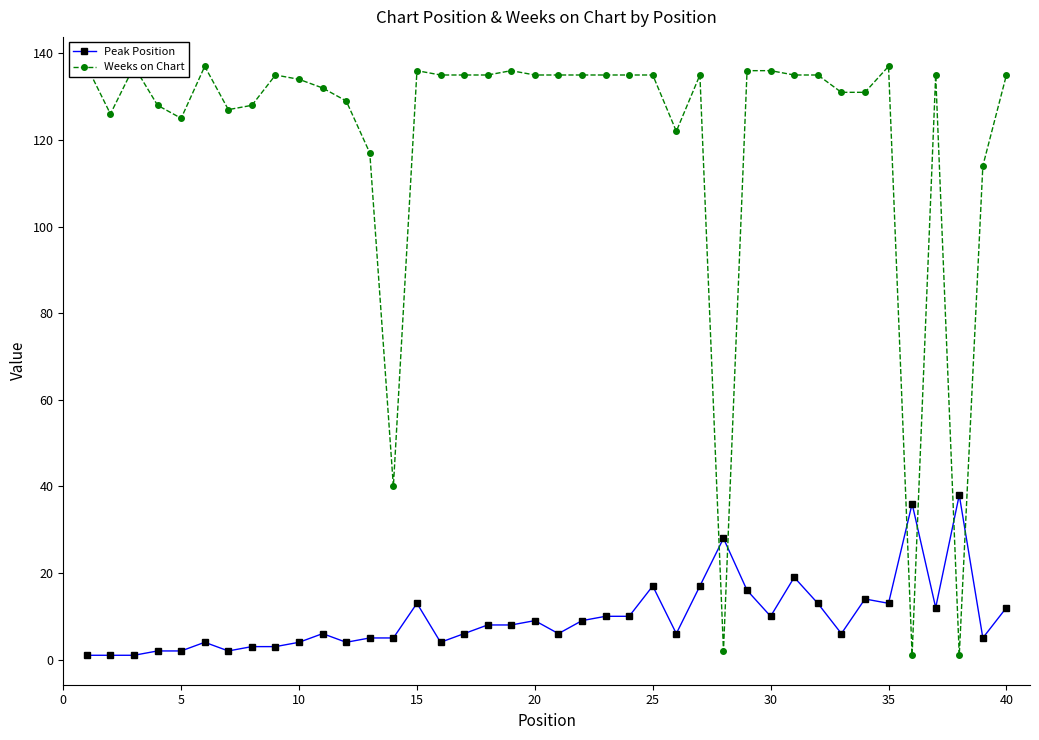

True or false: Weeks on Chart and Peak Position cross at least once.

True